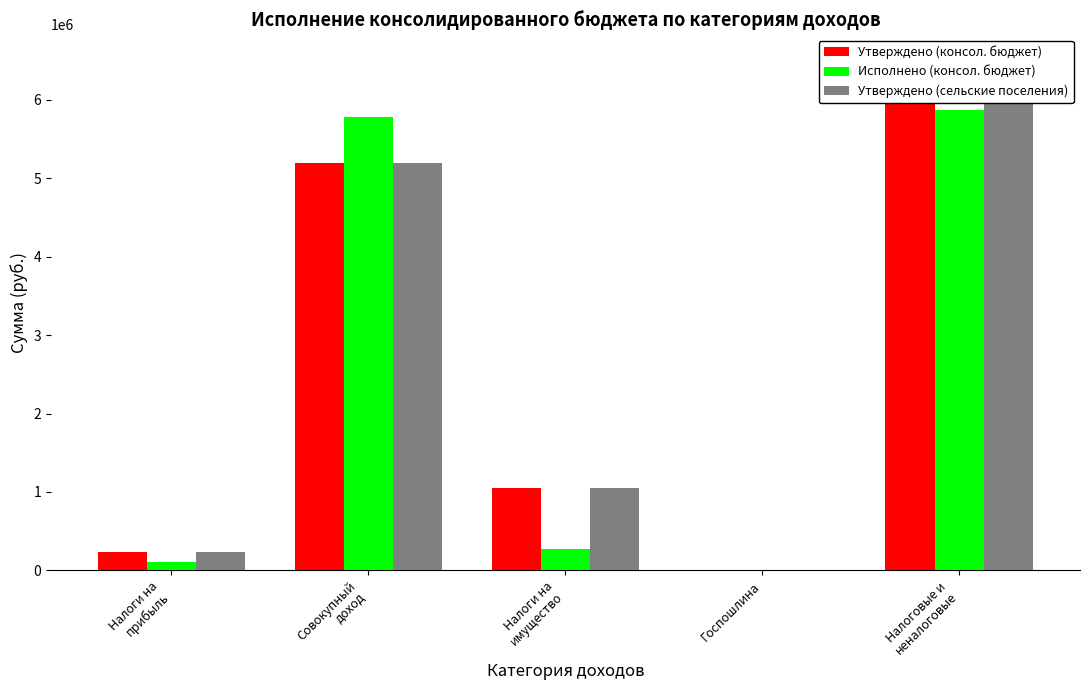

At which category does the chart reach its peak across all series?

Налоговые и
неналоговые